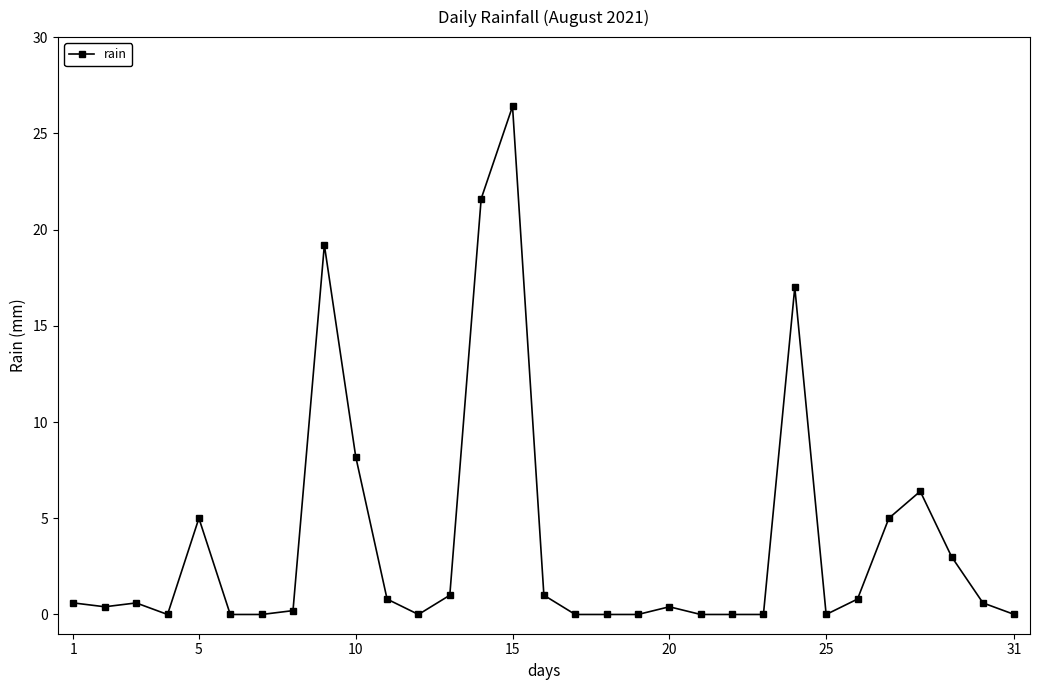

What is the maximum value shown in the chart?

26.4